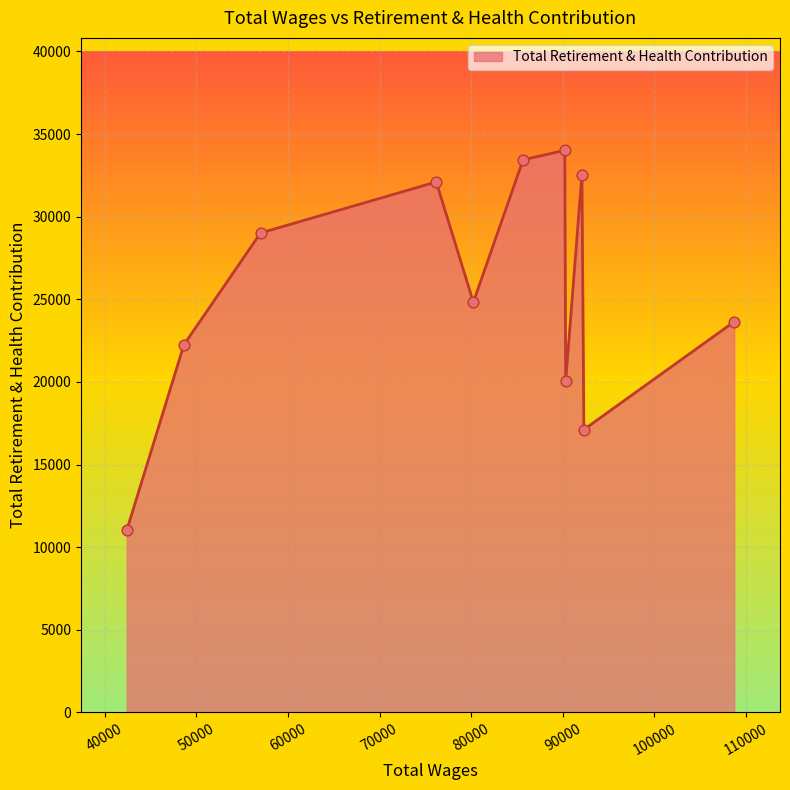

What is the minimum value shown in the chart?

11035